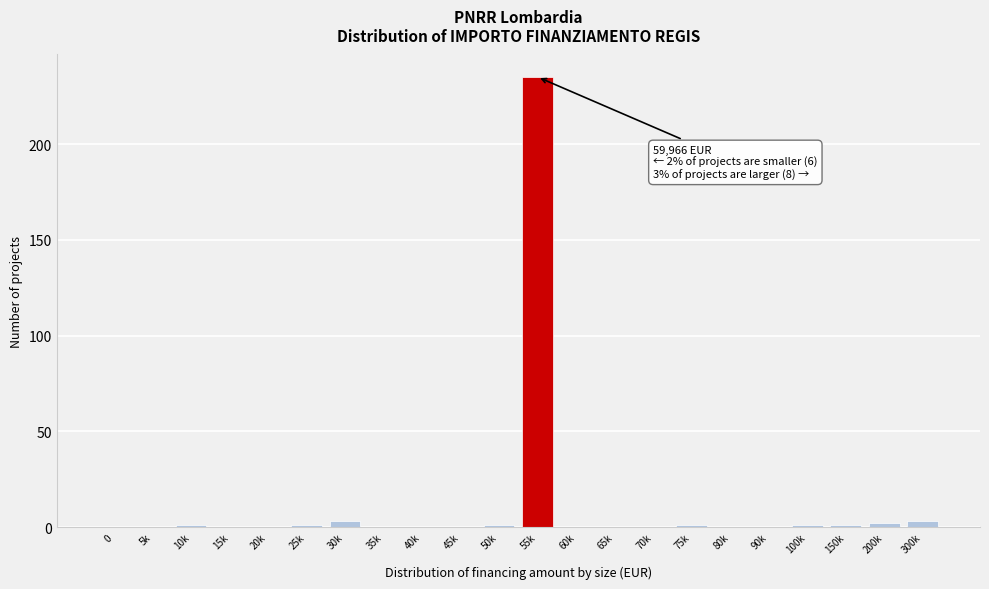

Reading right to left, transcribe all the data shown in this chart.

300k=3	200k=2	150k=1	100k=1	90k=0	80k=0	75k=1	70k=0	65k=0	60k=0	55k=235	50k=1	45k=0	40k=0	35k=0	30k=3	25k=1	20k=0	15k=0	10k=1	5k=0	0=0